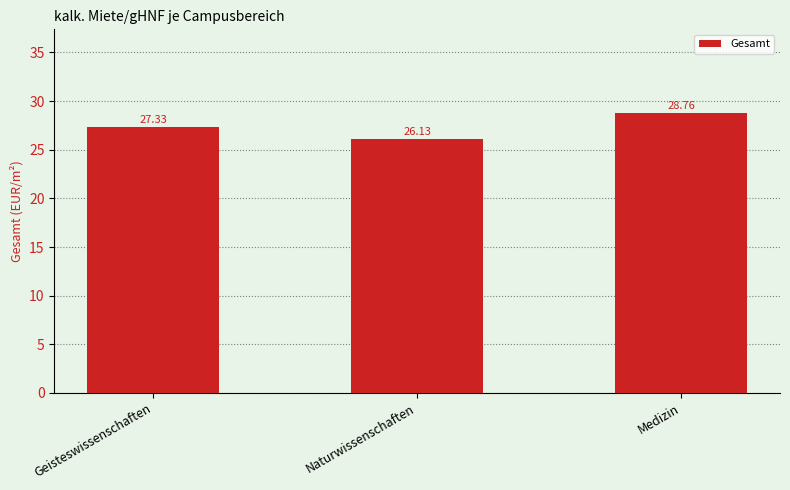

Reading left to right, transcribe all the data shown in this chart.

Geisteswissenschaften=27.3	Naturwissenschaften=26.1	Medizin=28.8